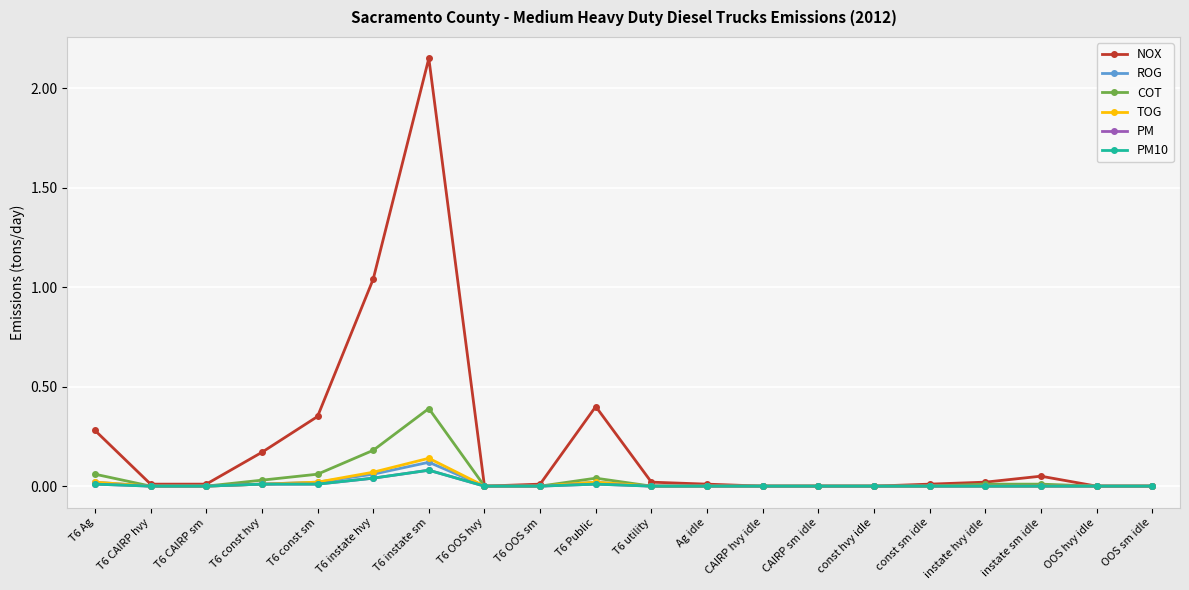

What position from the left is T6 instate sm?

7